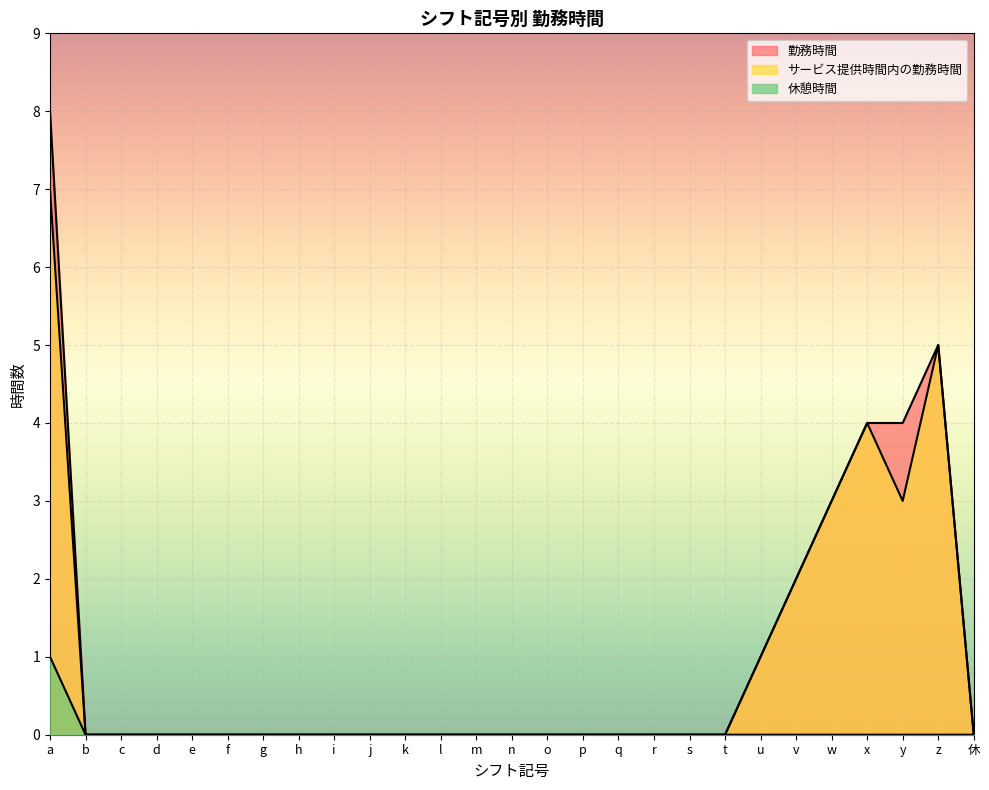

Reading left to right, what are all the values shown in this chart?

勤務時間: a=8	b=0	c=0	d=0	e=0	f=0	g=0	h=0	i=0	j=0	k=0	l=0	m=0	n=0	o=0	p=0	q=0	r=0	s=0	t=0	u=1	v=2	w=3	x=4	y=4	z=5	休=0
サービス提供時間内の勤務時間: a=7	b=0	c=0	d=0	e=0	f=0	g=0	h=0	i=0	j=0	k=0	l=0	m=0	n=0	o=0	p=0	q=0	r=0	s=0	t=0	u=1	v=2	w=3	x=4	y=3	z=5	休=0
休憩時間: a=1	b=0	c=0	d=0	e=0	f=0	g=0	h=0	i=0	j=0	k=0	l=0	m=0	n=0	o=0	p=0	q=0	r=0	s=0	t=0	u=0	v=0	w=0	x=0	y=0	z=0	休=0